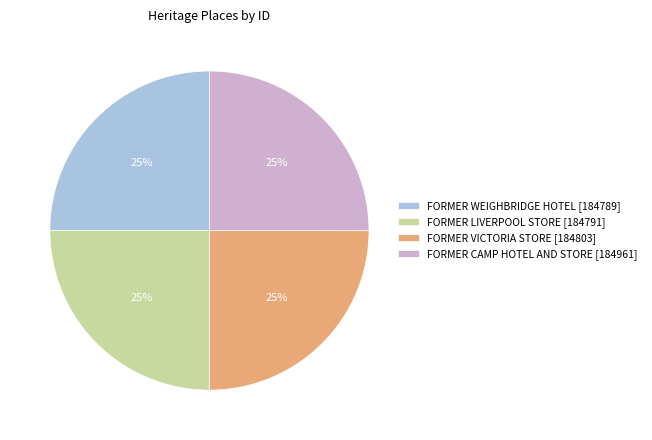

What is the ratio of the value at FORMER CAMP HOTEL AND STORE [184961] to the value at FORMER VICTORIA STORE [184803]?

1.0